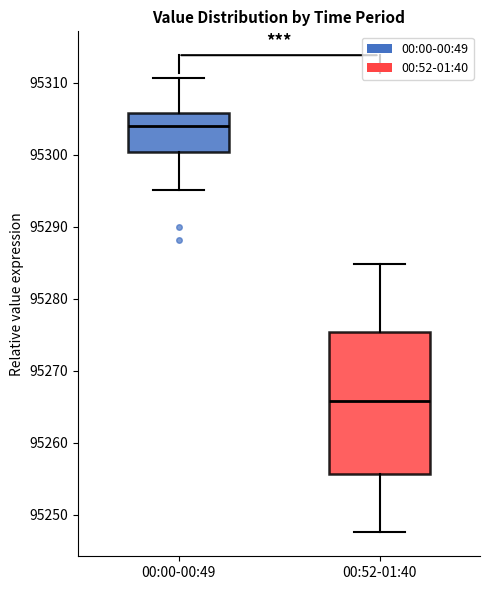

Which box has the lowest median line?

00:52-01:40